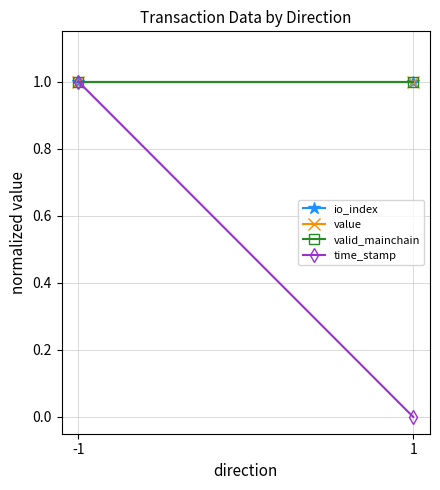

Which series has the largest total across all categories?

io_index